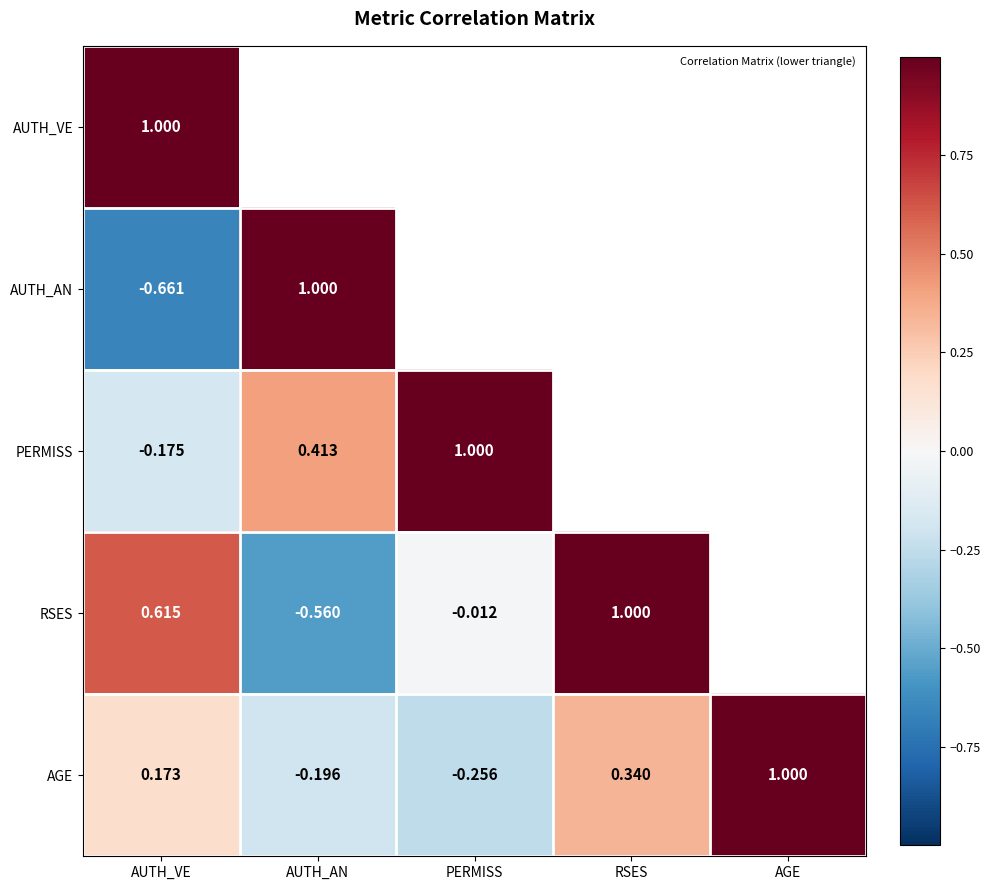

Which has a higher value, AUTH_VE or RSES?

RSES